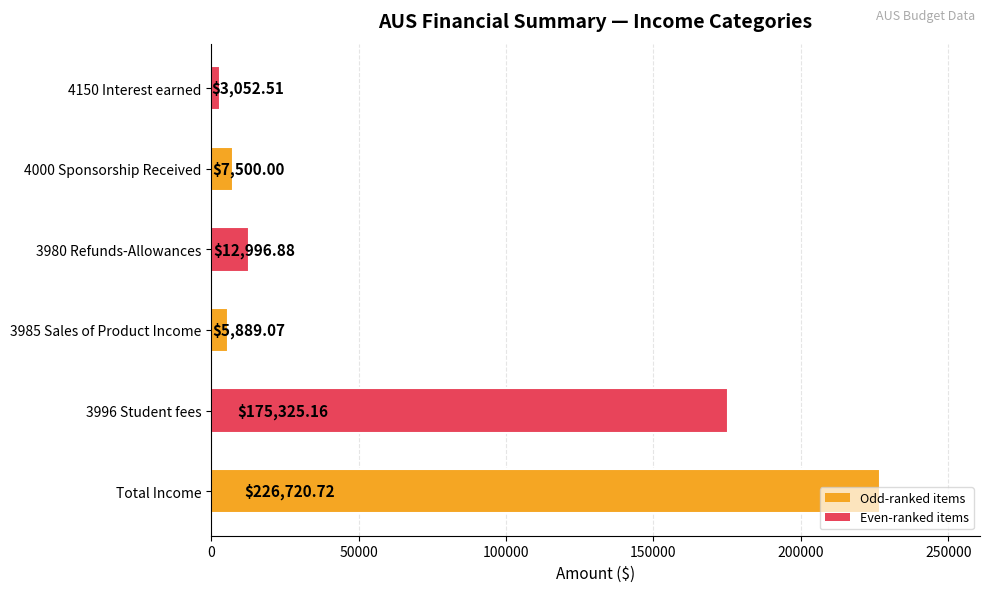

What is the difference between the maximum and minimum values?

223668.2